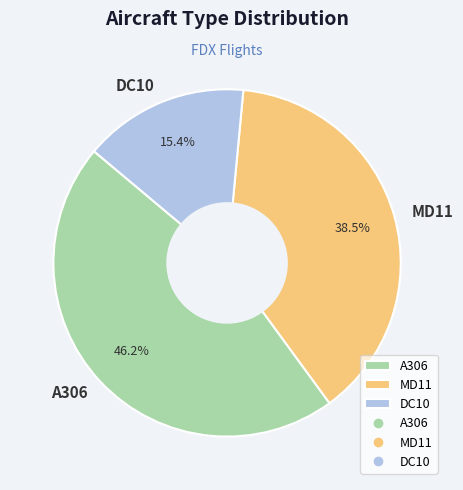

Does DC10 represent more than half of the total?

No